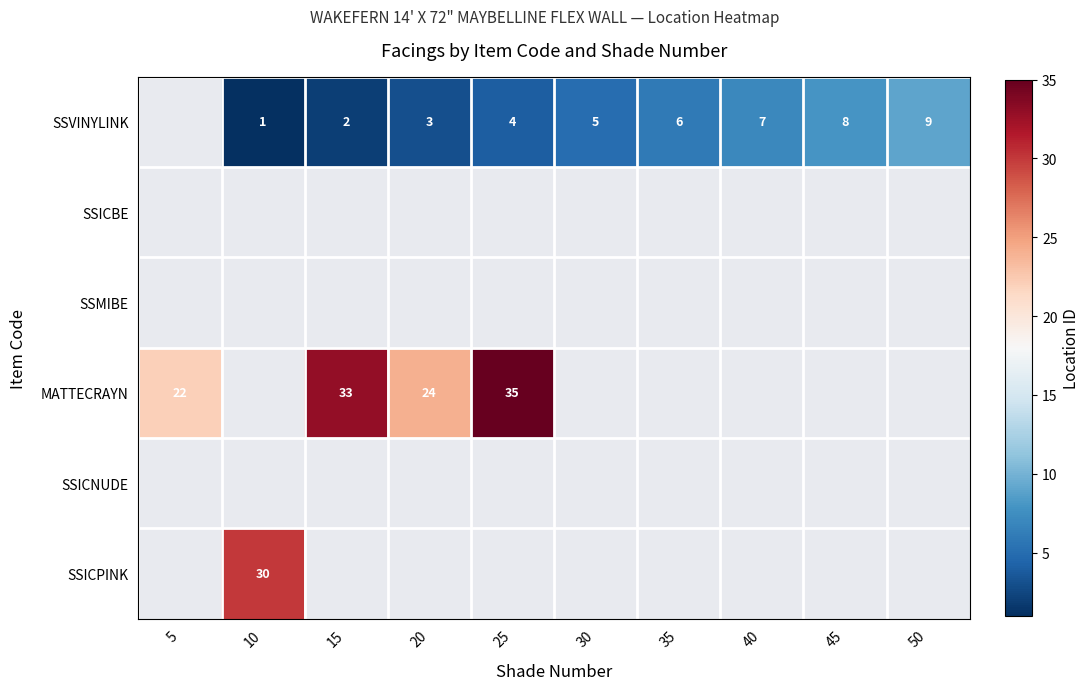

Which series has the widest spread of values?

MATTECRAYN